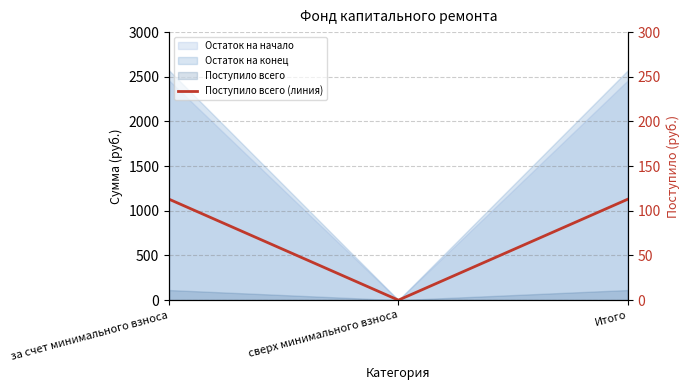

What is the label of the 3rd point from the right?

за счет минимального взноса